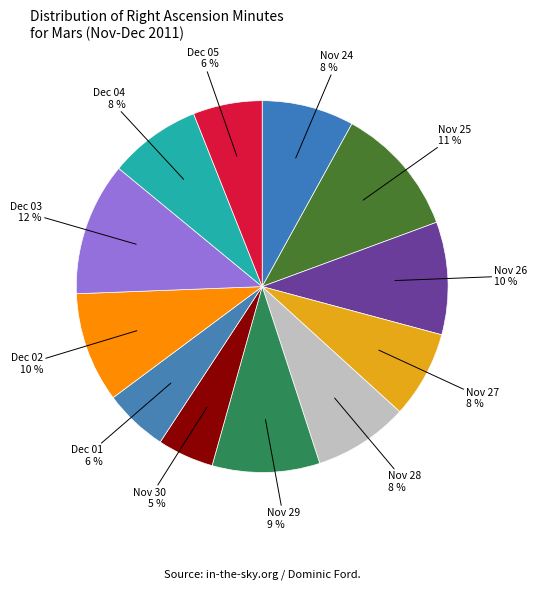

What is the smallest slice in the pie chart?

Nov 30